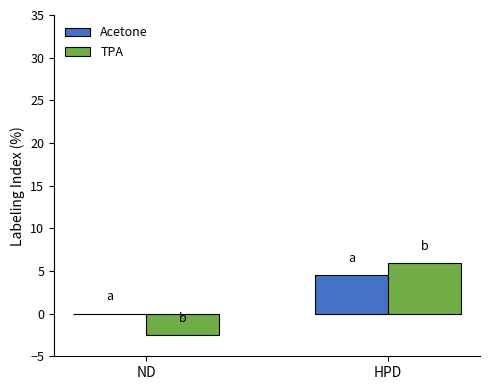

What is the approximate value of Acetone at HPD?

4.5